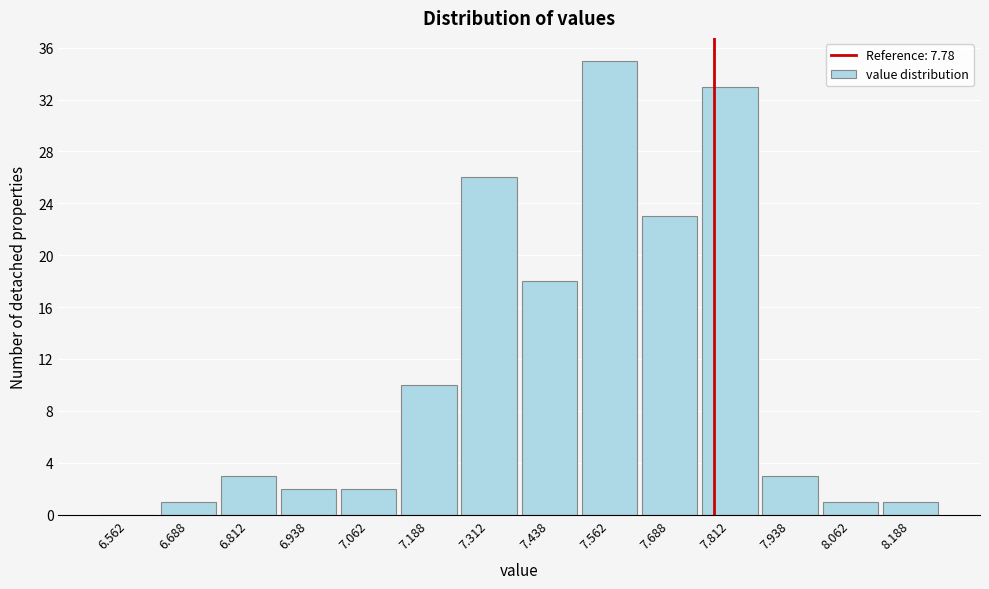

How tall is the bar that spans 6.750 to 6.875 on the x-axis? Neither the bar edges nor the heights are printed on the chart, so give them approximately, as read against the axes.

3